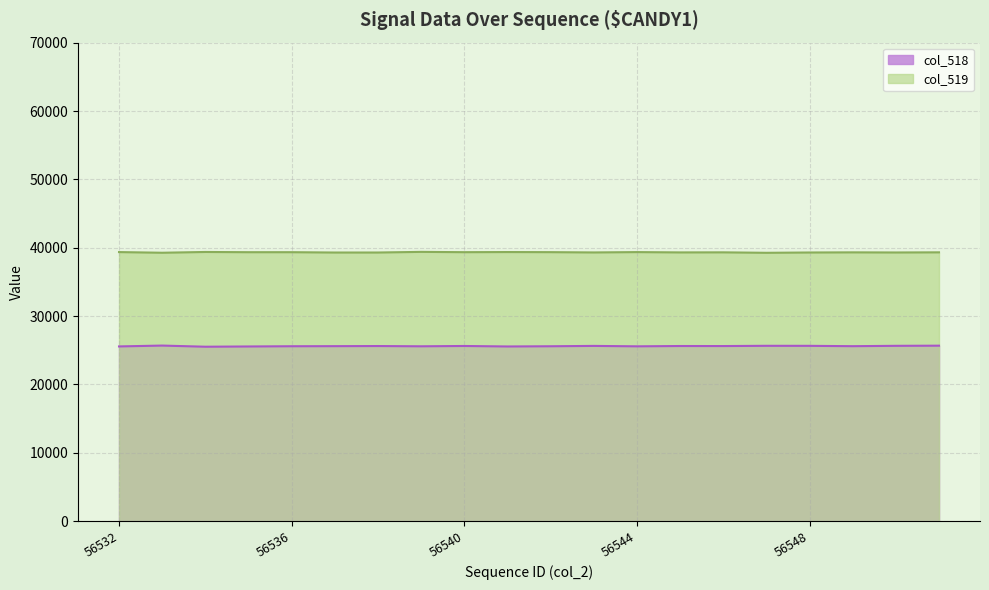

True or false: col_519 and col_518 intersect in this chart.

False